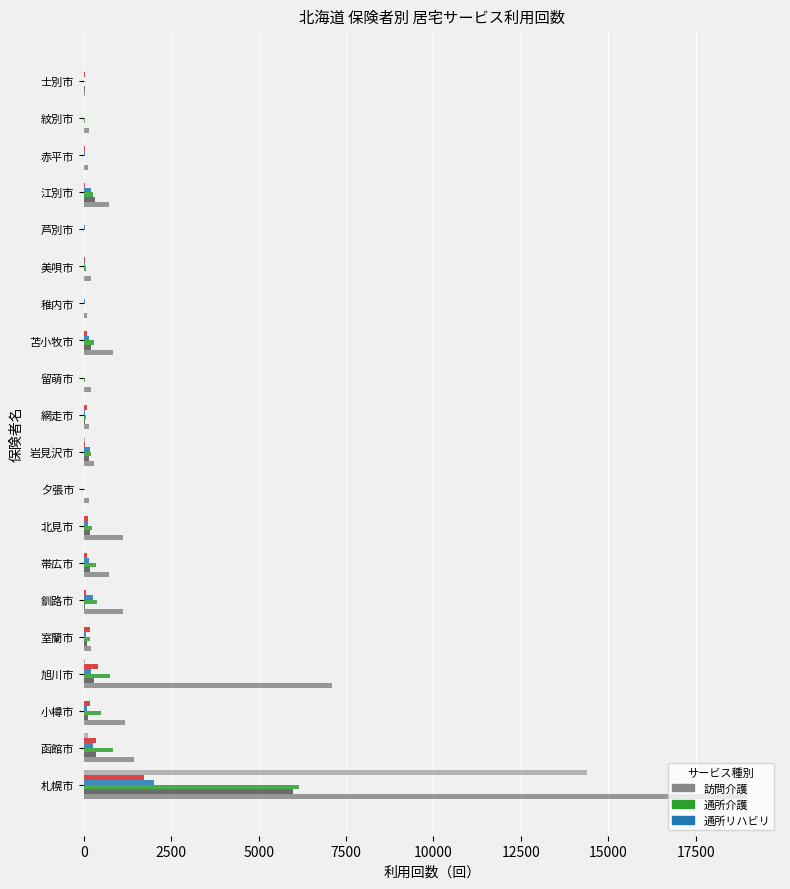

At which category is the sum across all series the highest?

札幌市